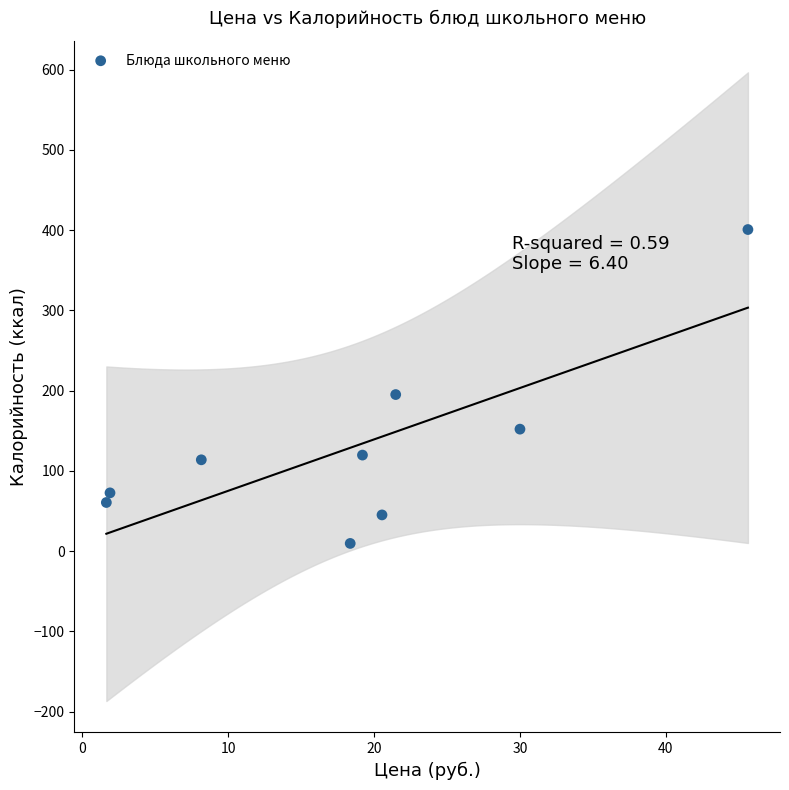

What Y value in the scatter plot is closest to 205?

195.1